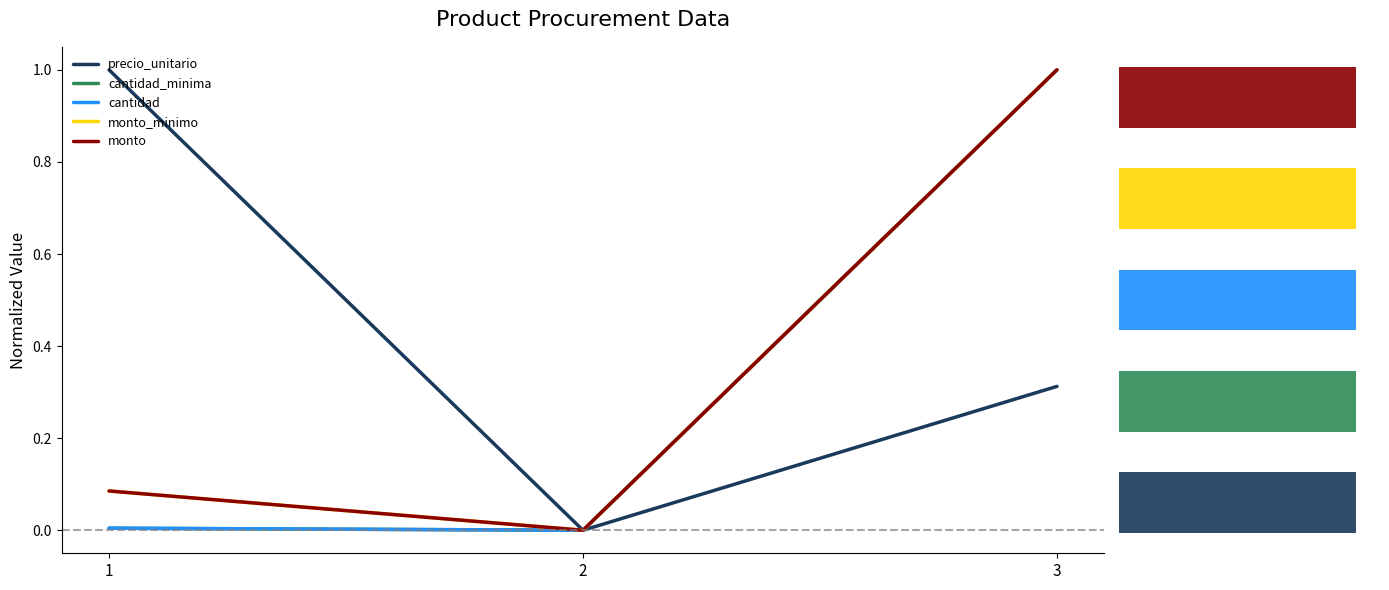

How many categories are shown in the chart?

3